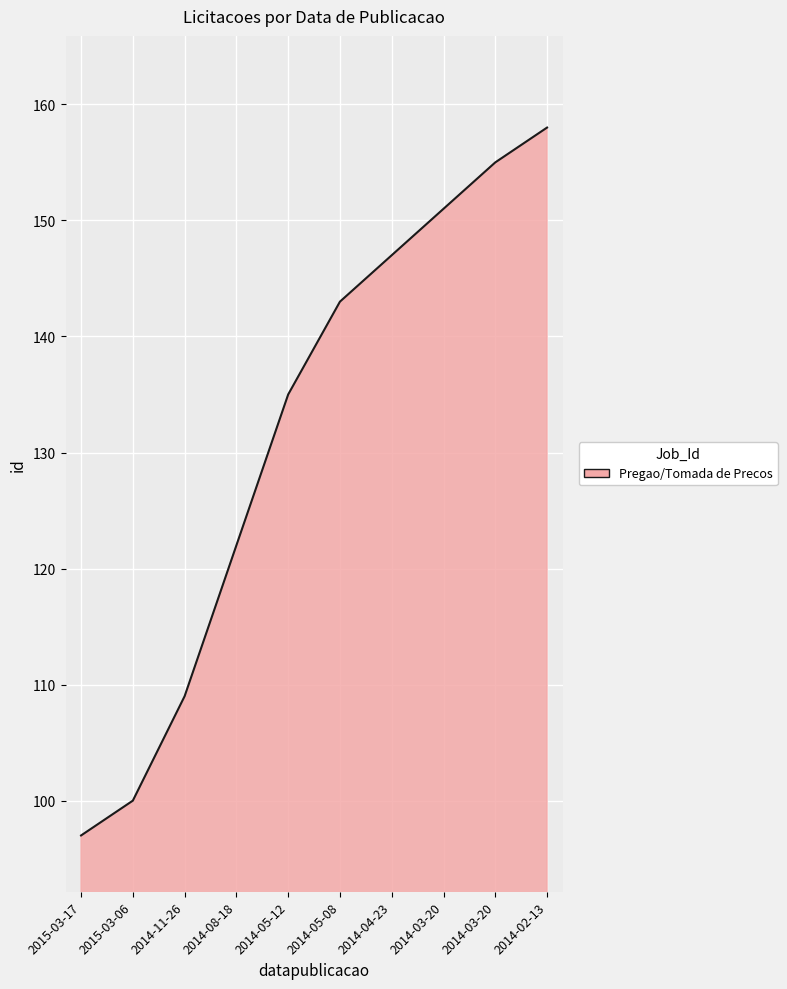

What is the minimum value shown in the chart?

97